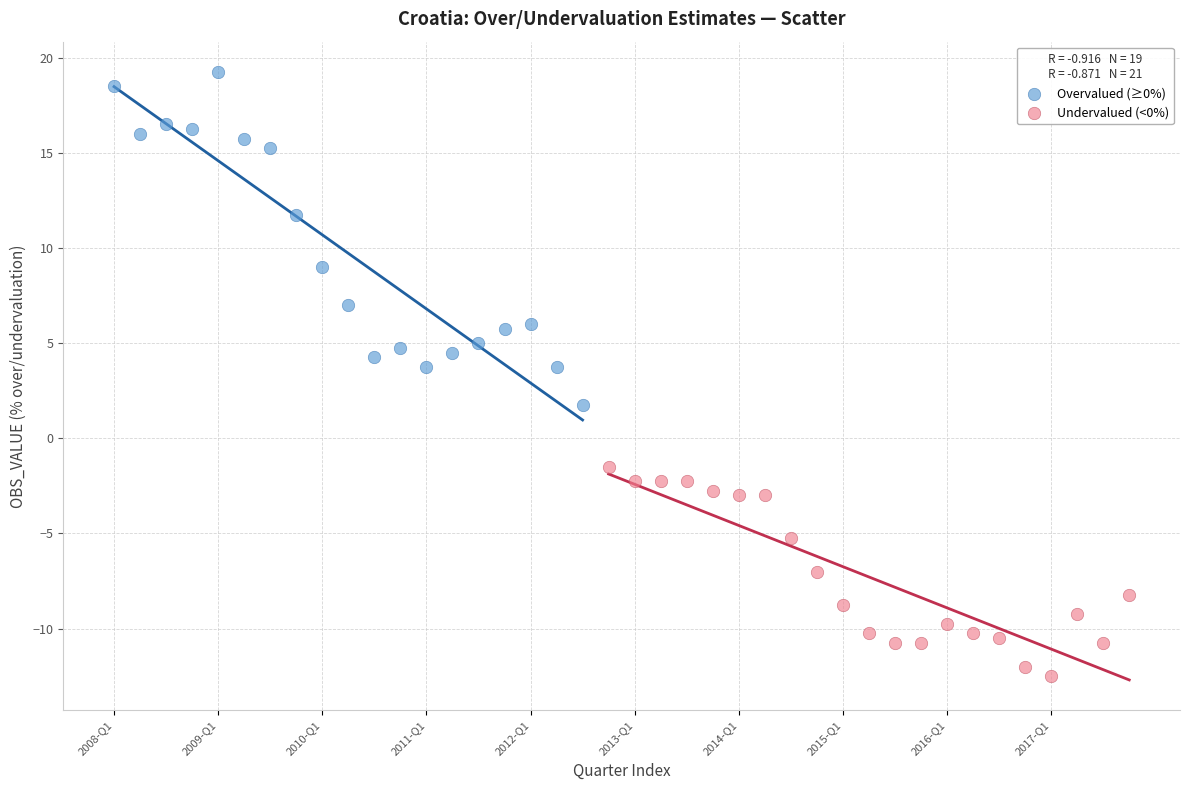

Which series contains the highest Y value?

Overvalued (≥0%)